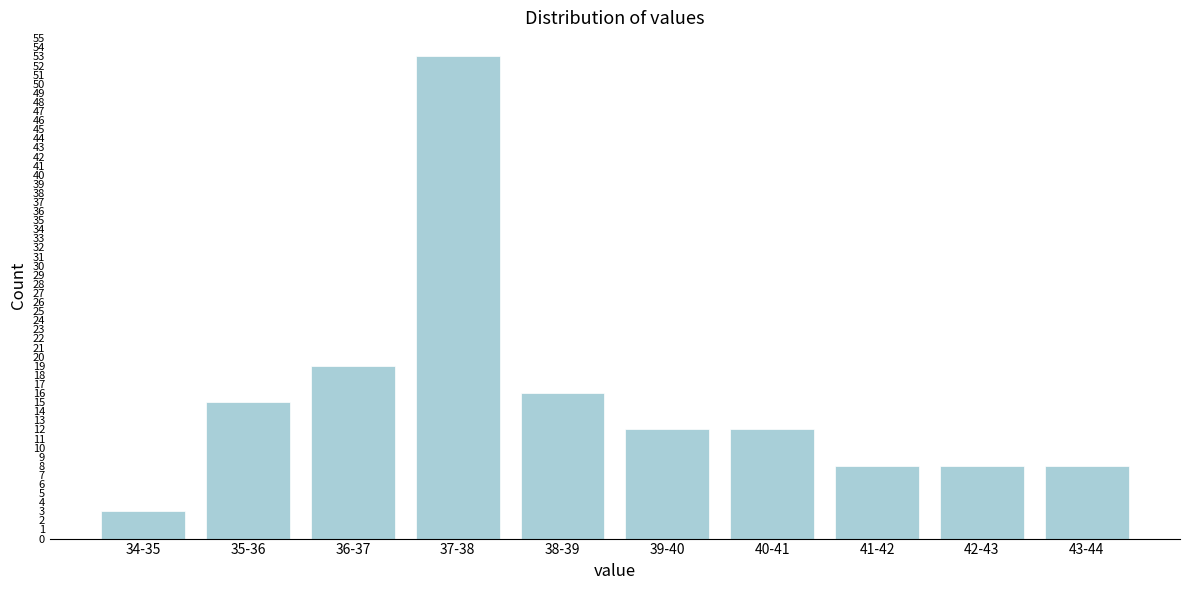

Reading right to left, transcribe all the data shown in this chart.

8	8	8	12	12	16	53	19	15	3